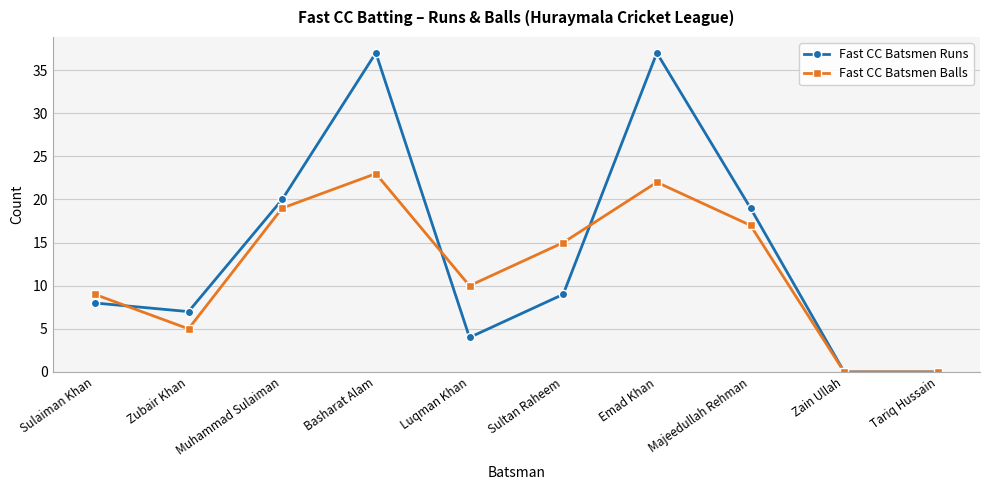

At which label does Fast CC Batsmen Balls first exceed 15?

Muhammad Sulaiman